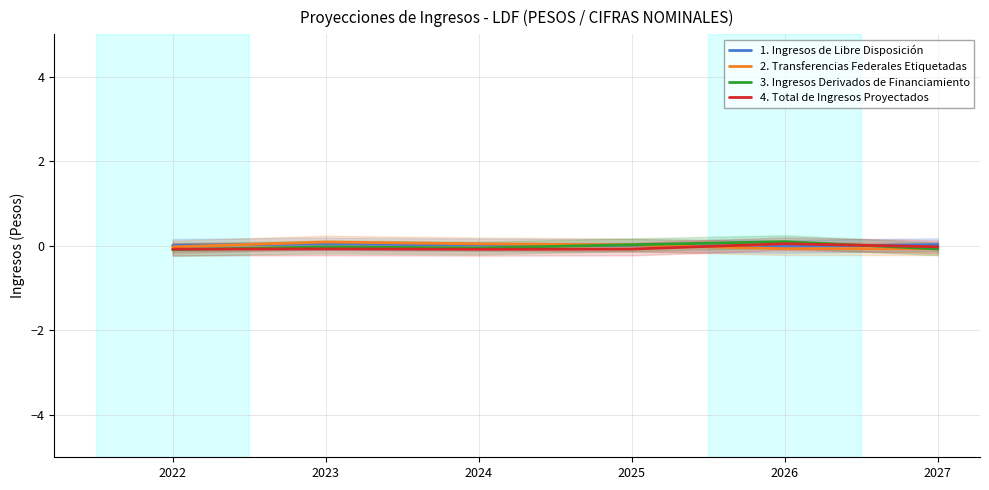

Reading right to left, list all the values displayed in this chart.

1. Ingresos de Libre Disposición: 2027=0.0	2026=-0.0	2025=0.0	2024=0.0	2023=0.0	2022=0.0
2. Transferencias Federales Etiquetadas: 2027=-0.1	2026=-0.1	2025=0.0	2024=0.0	2023=0.1	2022=-0.0
3. Ingresos Derivados de Financiamiento: 2027=-0.1	2026=0.1	2025=0.0	2024=-0.1	2023=-0.0	2022=-0.1
4. Total de Ingresos Proyectados: 2027=-0.0	2026=0.0	2025=-0.1	2024=-0.1	2023=-0.1	2022=-0.1